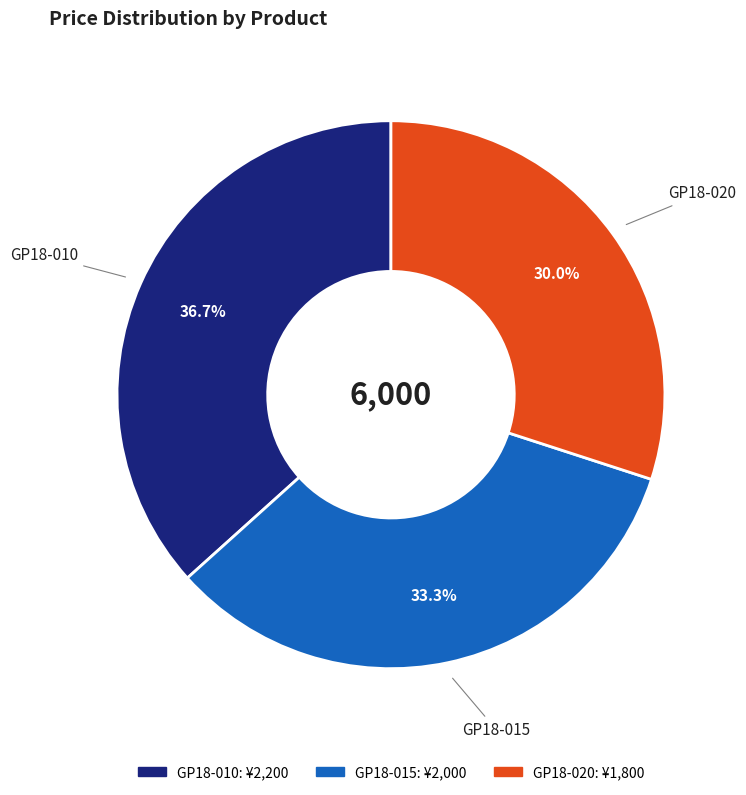

Which category has the biggest portion of the pie?

GP18-010